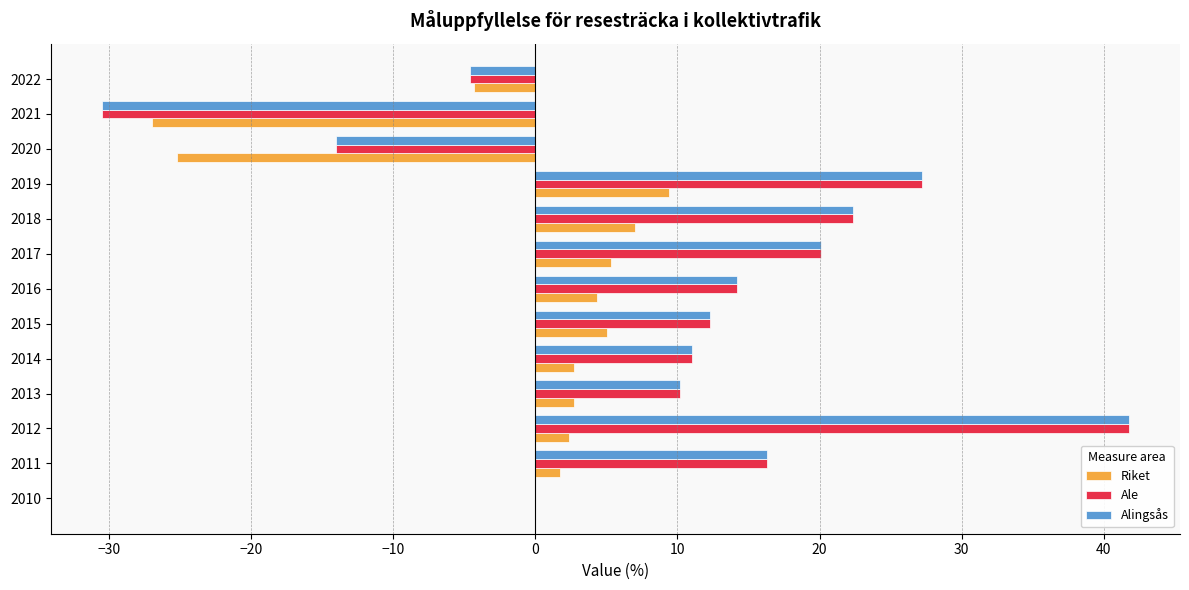

The value of Alingsås at 2010 is 0.0. True or false?

True